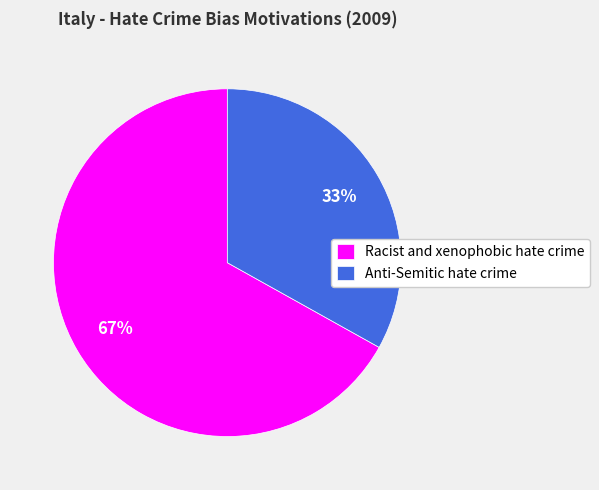

Combined, do Anti-Semitic hate crime and Racist and xenophobic hate crime account for over 50%?

Yes